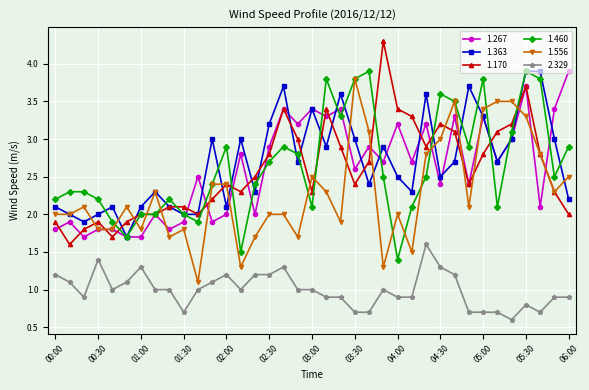

True or false: 1.363 and 2.329 cross at least once.

False